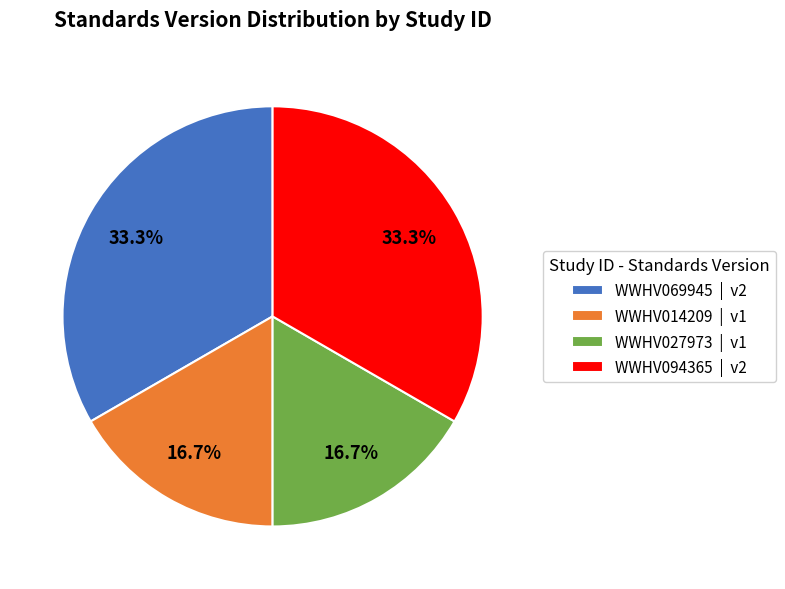

How many segments does this pie chart have?

4